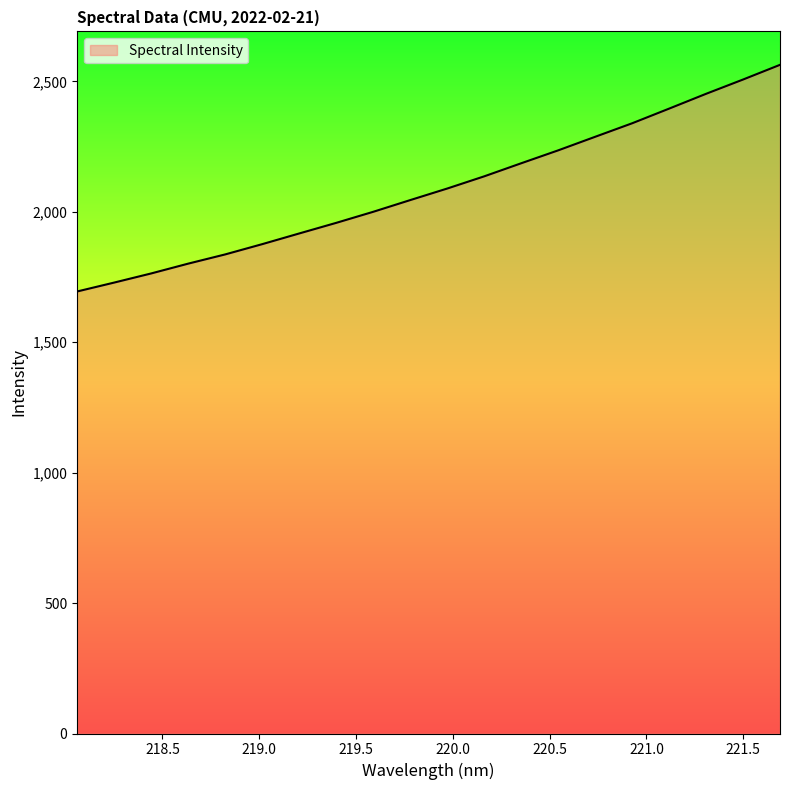

What is the maximum value shown in the chart?

2563.8